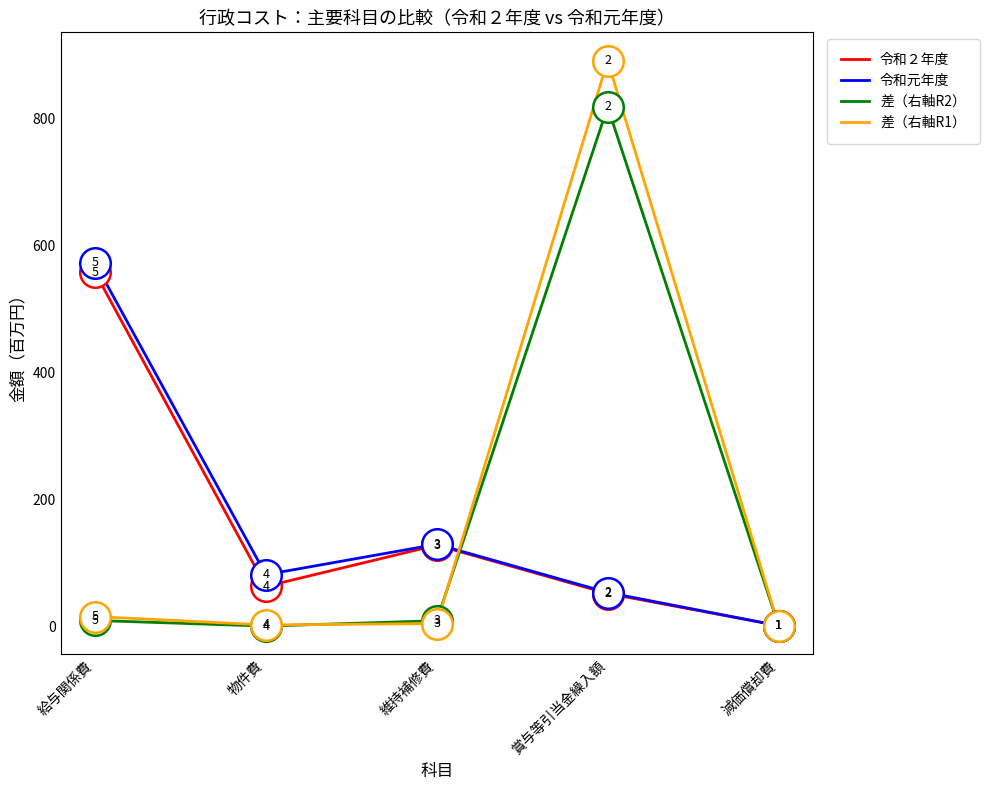

What is the maximum value for 令和２年度?

558.6